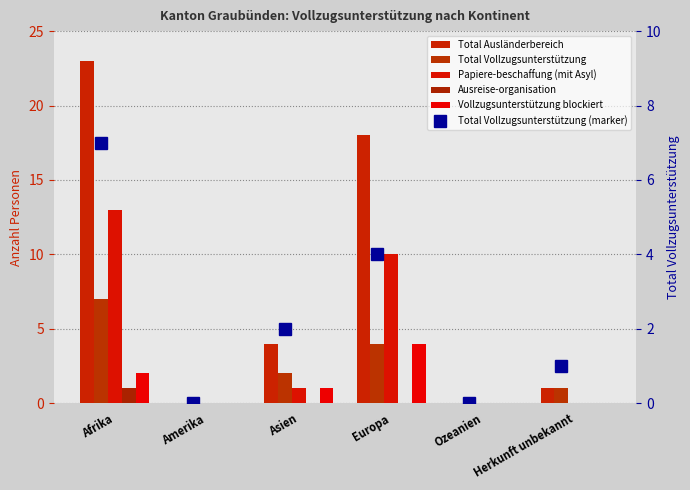

At which label does Papiere-beschaffung (mit Asyl) first exceed 1?

Afrika